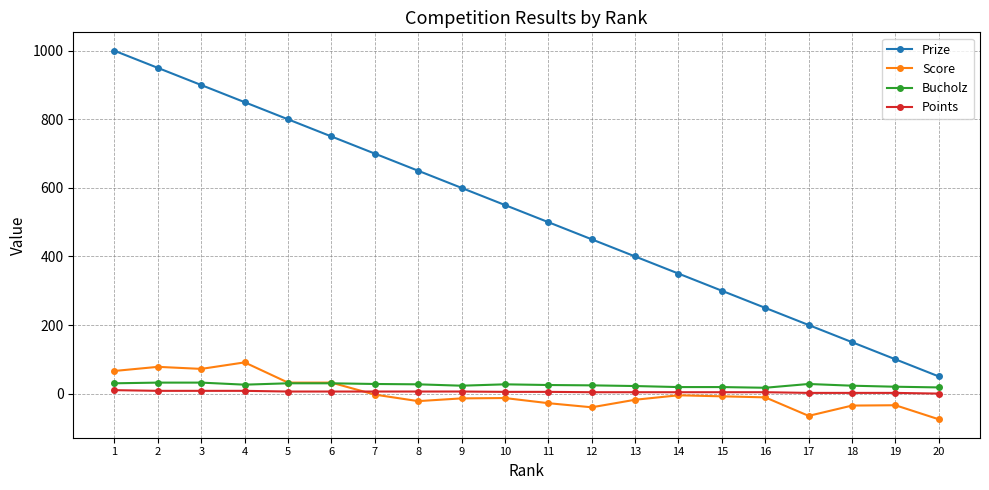

What is the approximate value of Score at 9?

-14